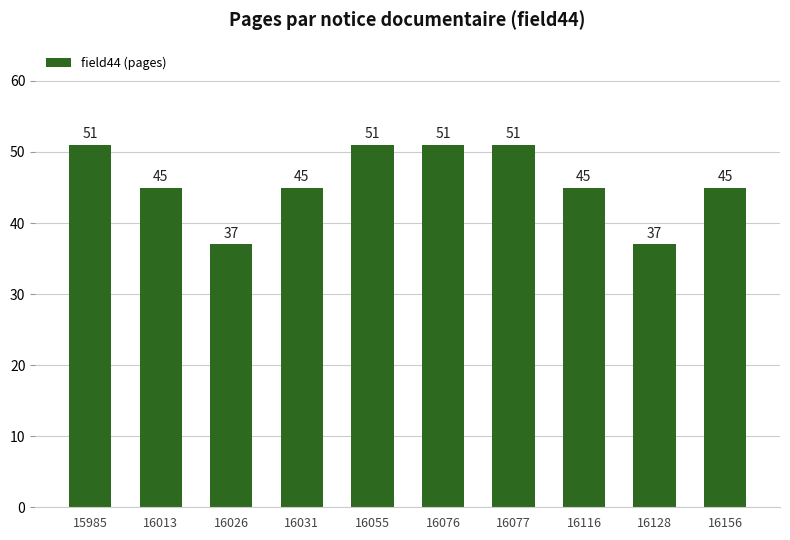

At which label does the data first exceed 45?

15985